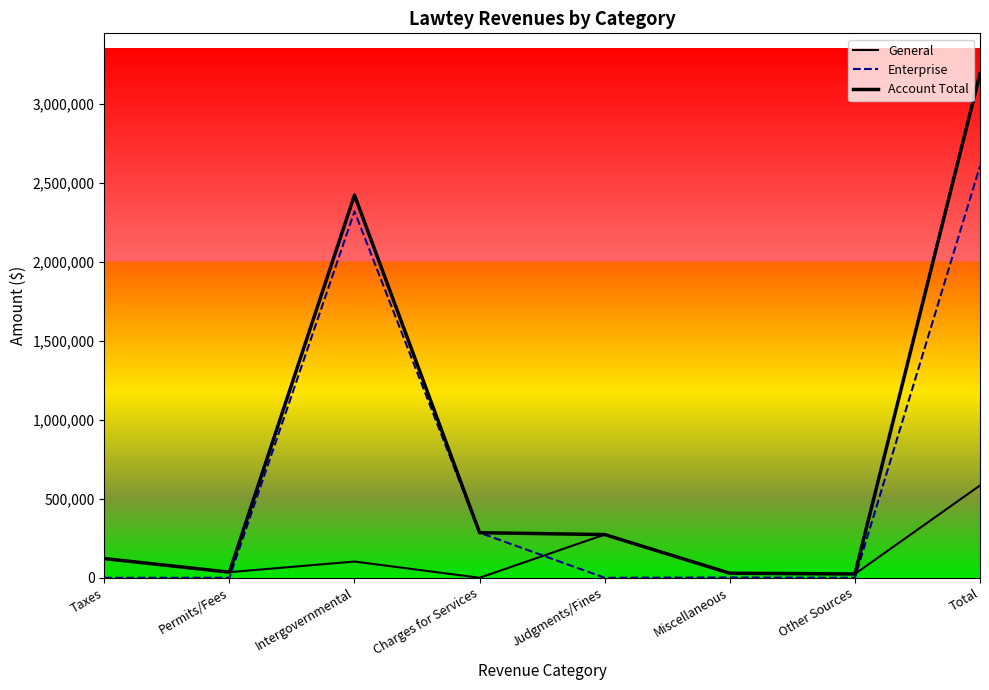

Which series ends up on top after the final intersection of Enterprise and General?

Enterprise